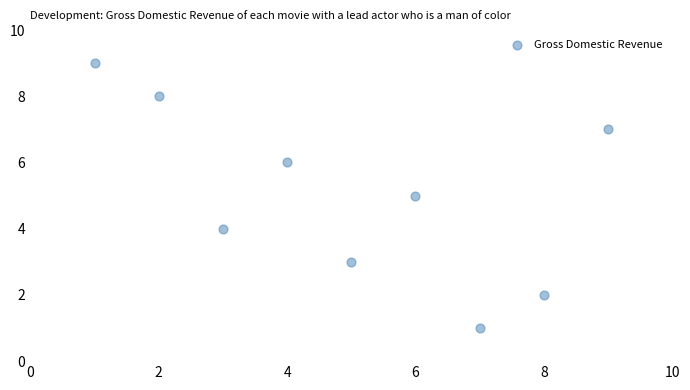

What is the average Y value?

5